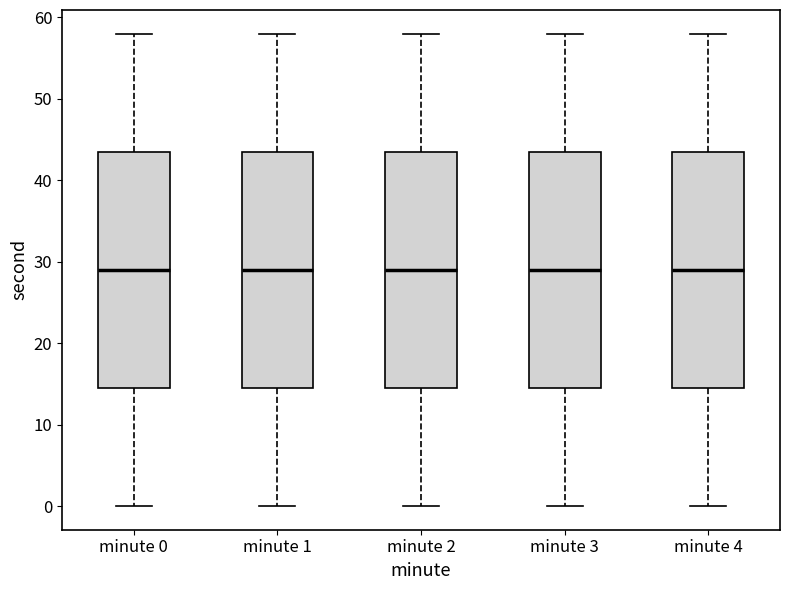

Reading left to right, transcribe this box plot: for each box, give where its median line is, the range the box spans, and where its two whiskers end, as read against the y-axis. The values are not printed on the chart, so give them approximately, as read against the axis.

minute 0: median 29, box 15 to 44, whiskers 0 to 58
minute 1: median 29, box 15 to 44, whiskers 0 to 58
minute 2: median 29, box 15 to 44, whiskers 0 to 58
minute 3: median 29, box 15 to 44, whiskers 0 to 58
minute 4: median 29, box 15 to 44, whiskers 0 to 58